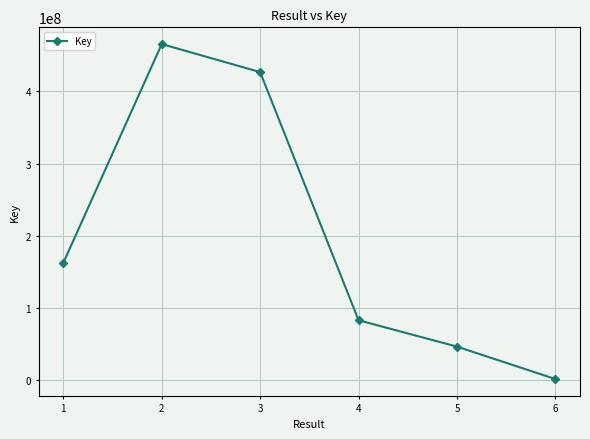

List the labels in order of value, smallest first.

6, 5, 4, 1, 3, 2